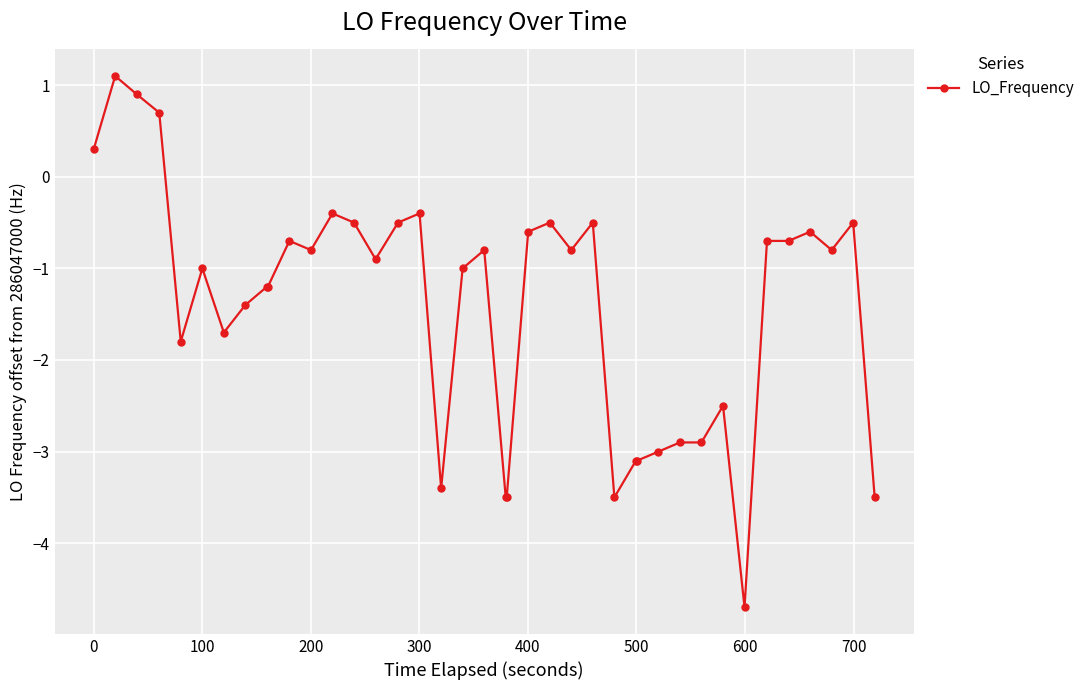

True or false: the data has more than 2 interior local peaks.

True